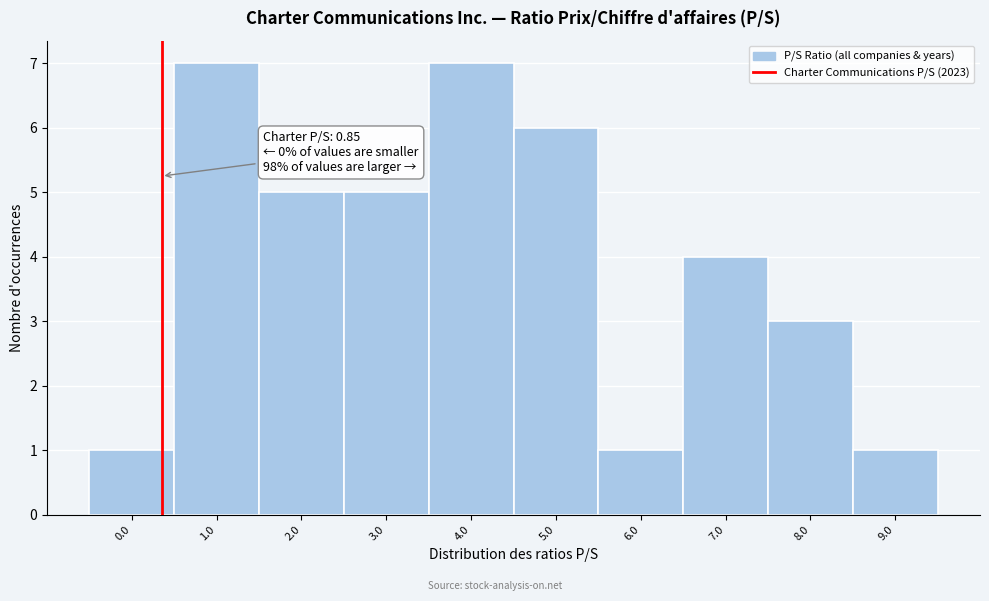

Reading left to right, extract all data points from this chart.

1	7	5	5	7	6	1	4	3	1